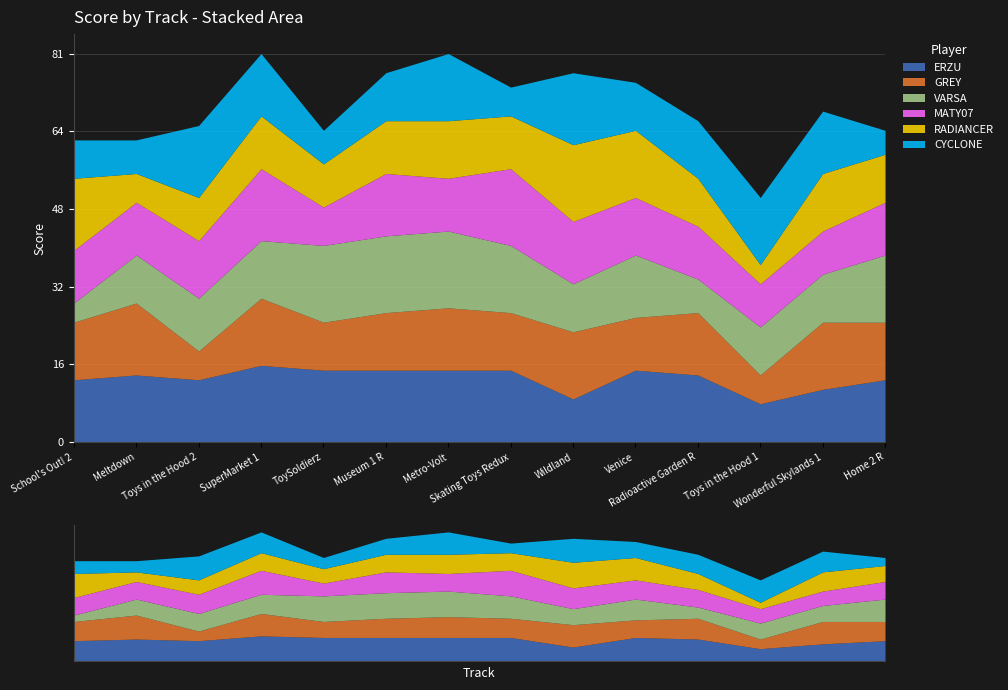

What is the total value across all series at ToySoldierz?

65